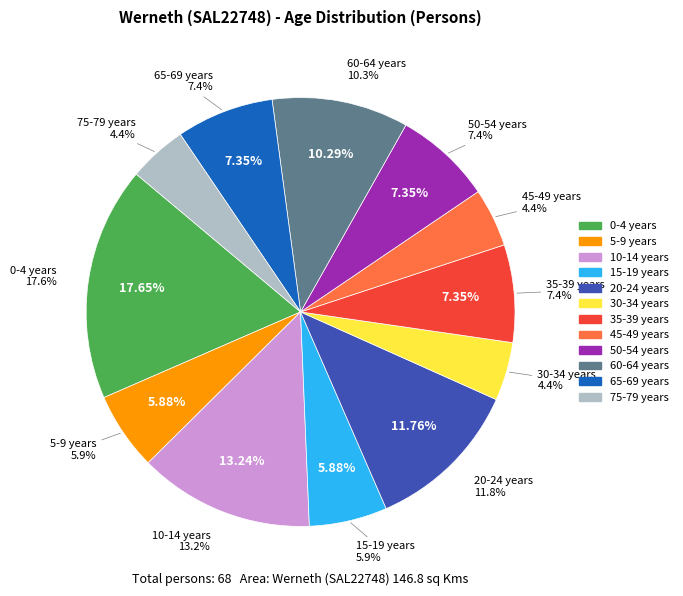

How many slices are in this pie chart?

12